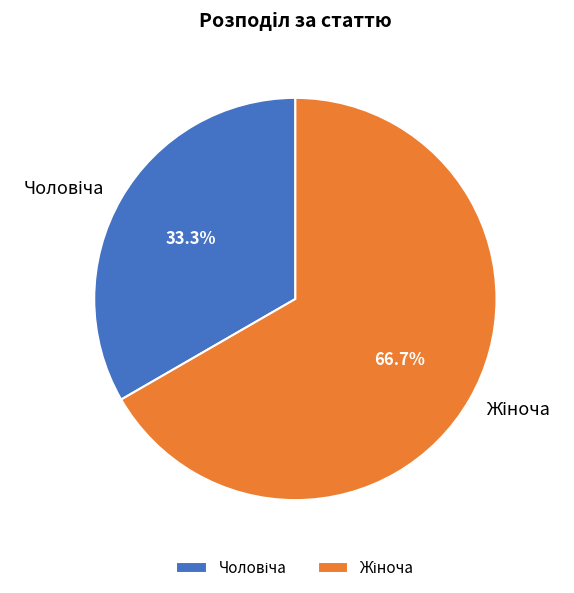

Is there any slice that represents more than half of the pie?

Yes